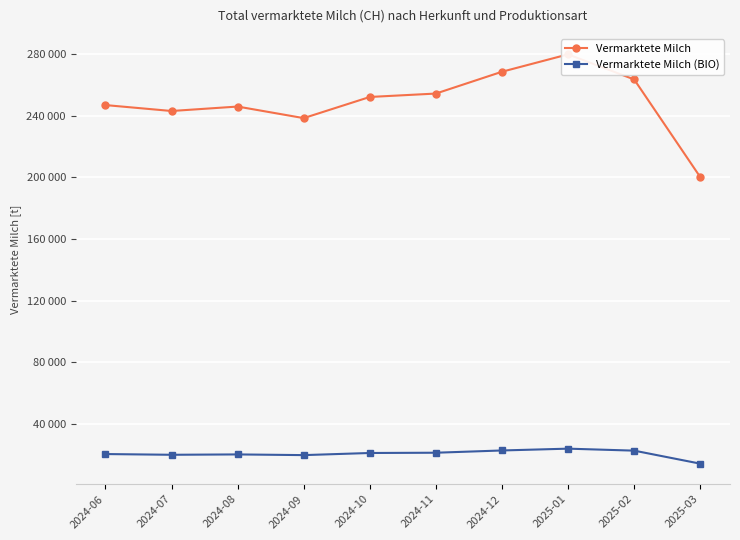

Where is the first local minimum for Vermarktete Milch?

2024-07